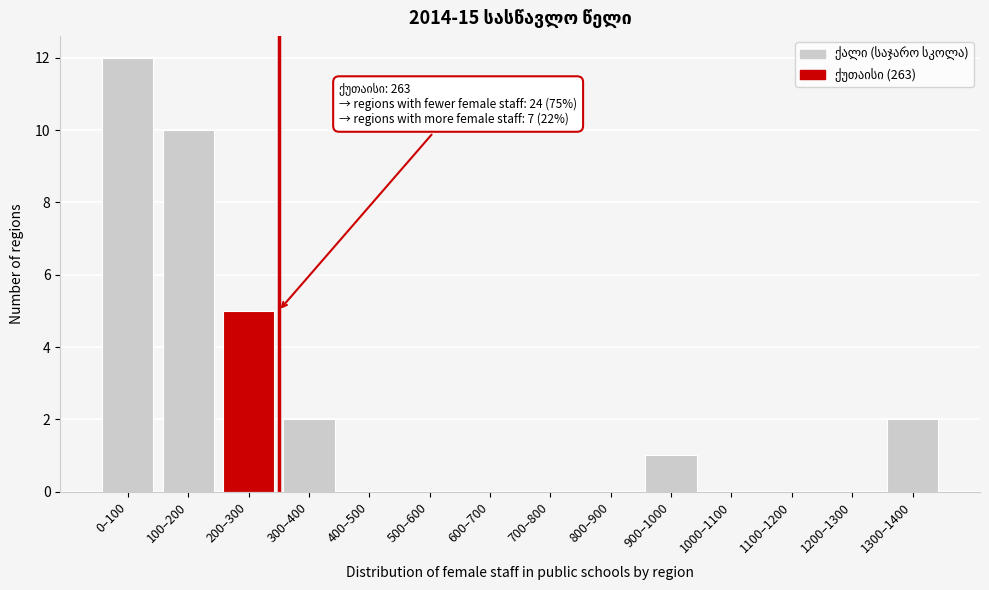

Reading right to left, transcribe all the data shown in this chart.

1300–1400=2	1200–1300=0	1100–1200=0	1000–1100=0	900–1000=1	800–900=0	700–800=0	600–700=0	500–600=0	400–500=0	300–400=2	200–300=5	100–200=10	0–100=12